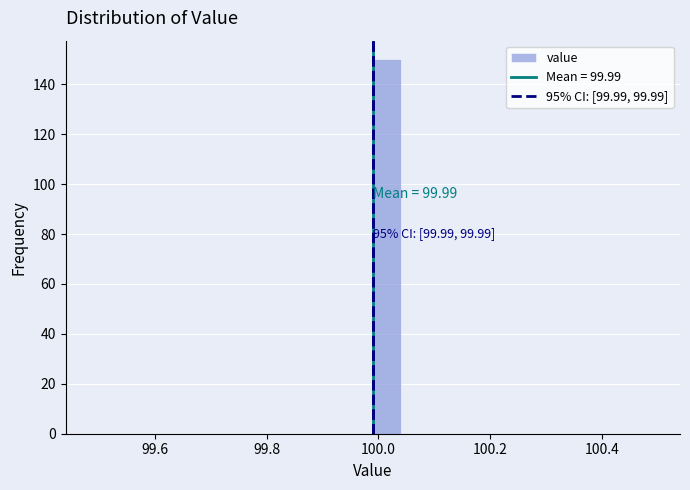

Read against the x-axis, roughly where is the centre of the tallest bar?

100.02